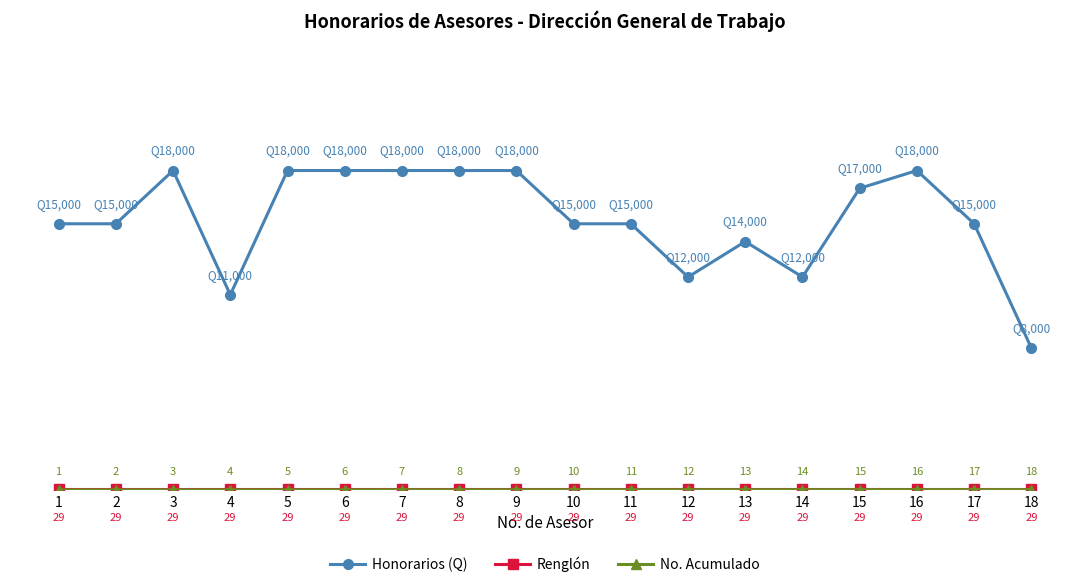

Between 6 and 15, which series saw the biggest shift?

Honorarios (Q)